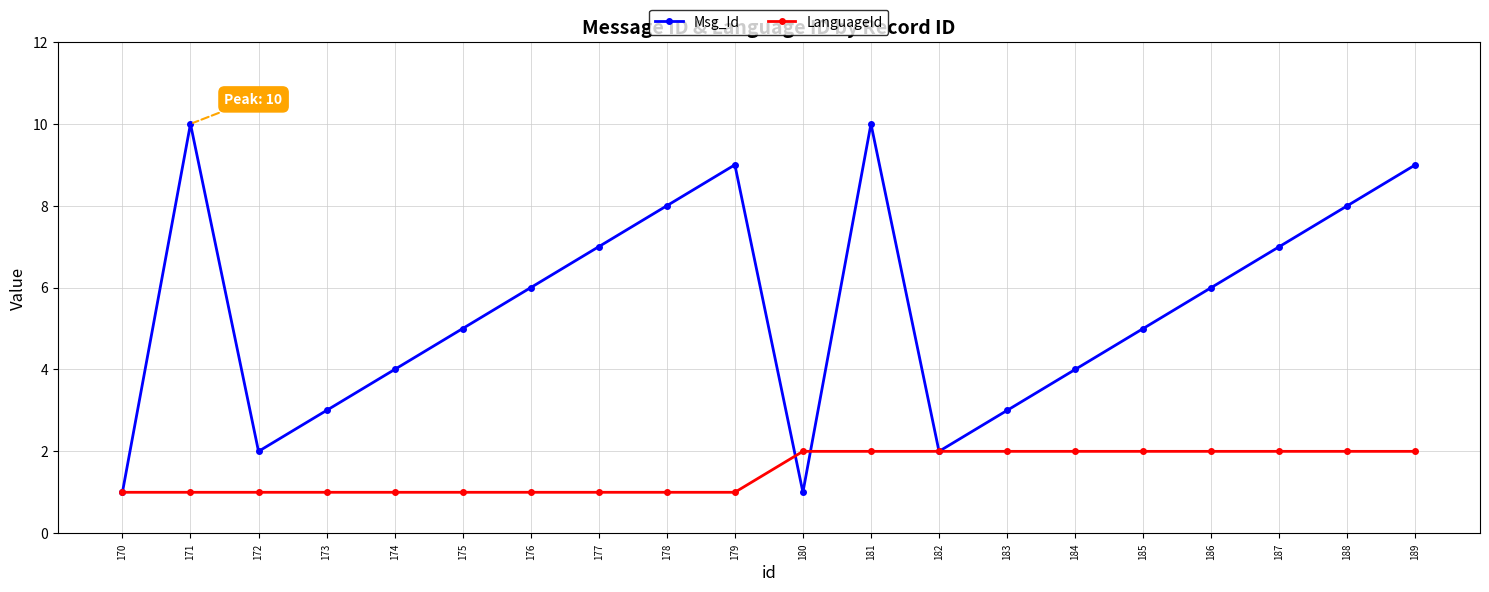

What is the spread (max minus min) of values at 178?

7